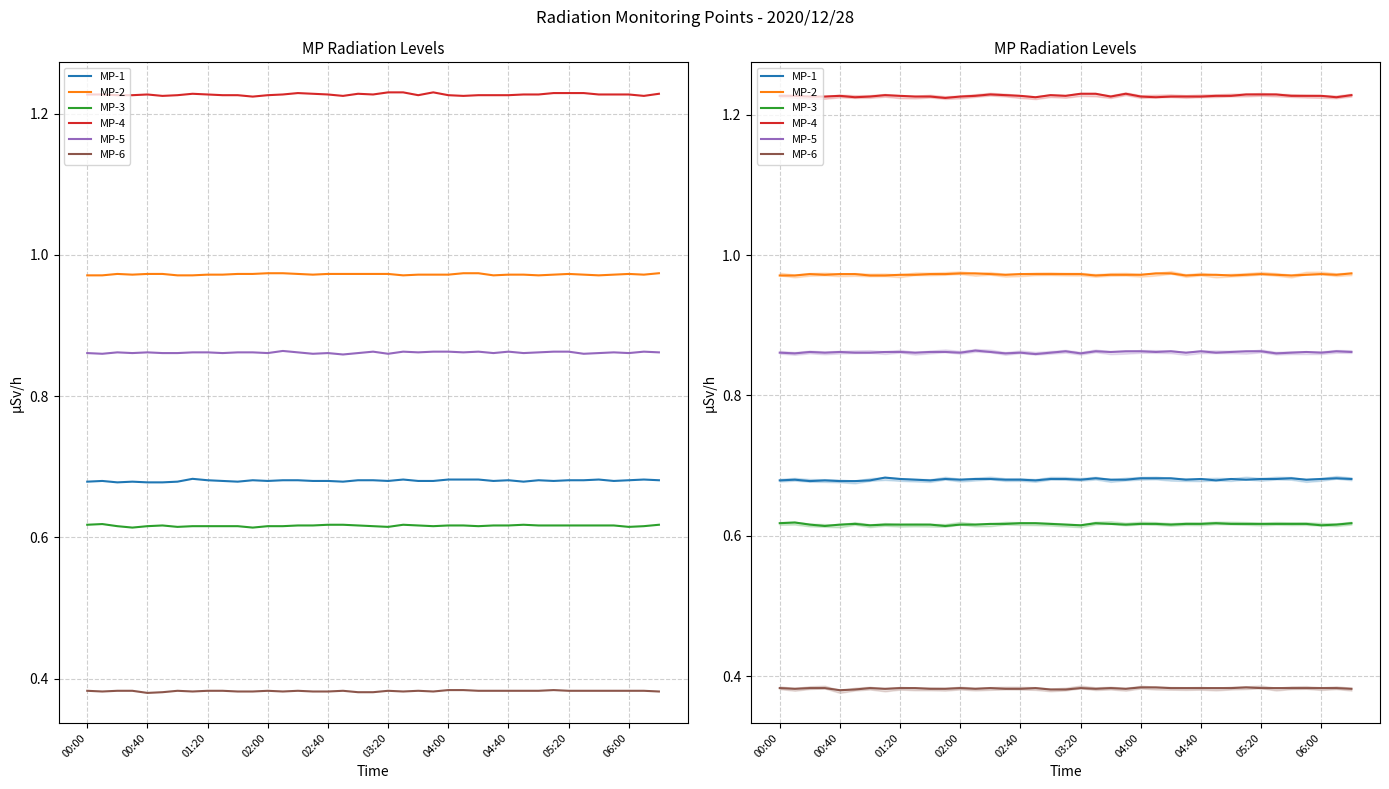

What is the spread (max minus min) of values at 38?

0.8